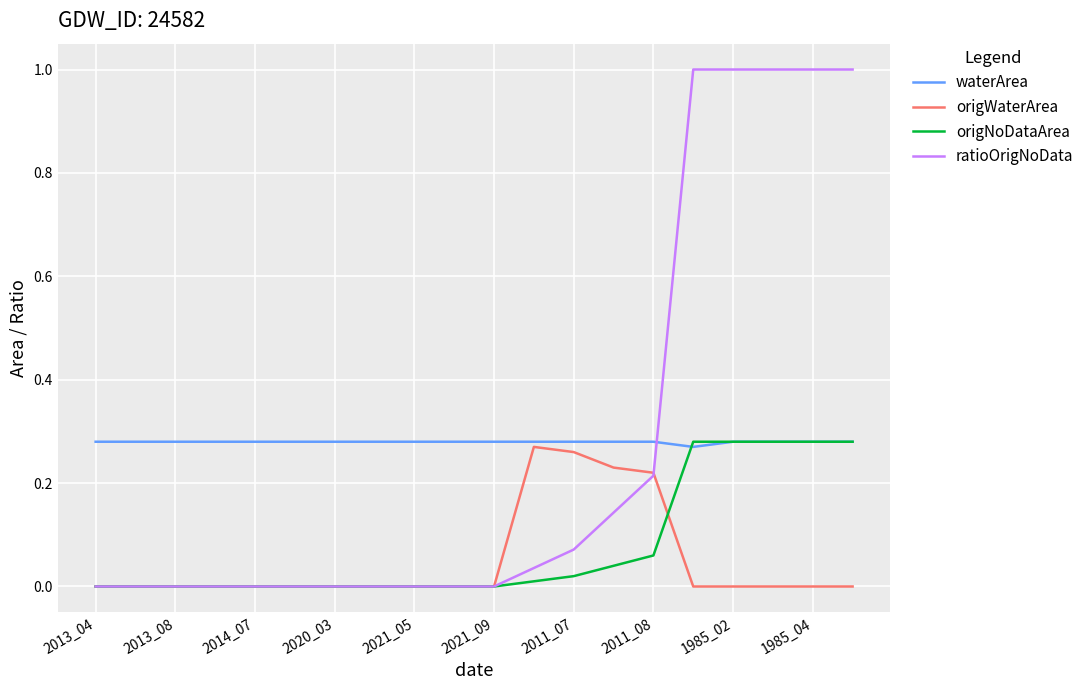

Which series has the widest spread of values?

ratioOrigNoData